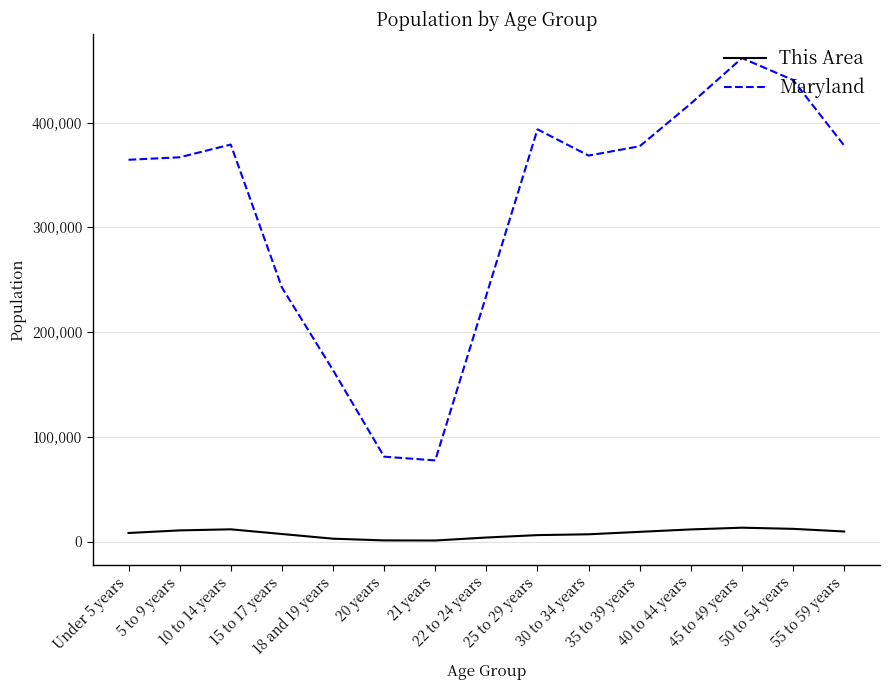

What are all the series names shown in the legend?

This Area, Maryland